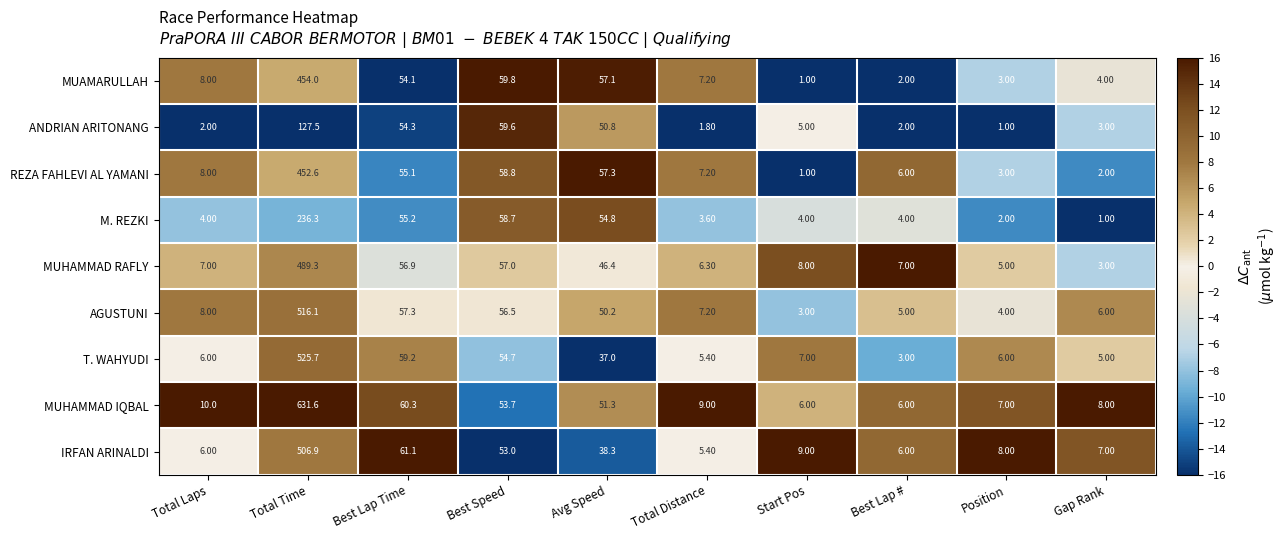

At which category does the chart reach its peak across all series?

Total Time